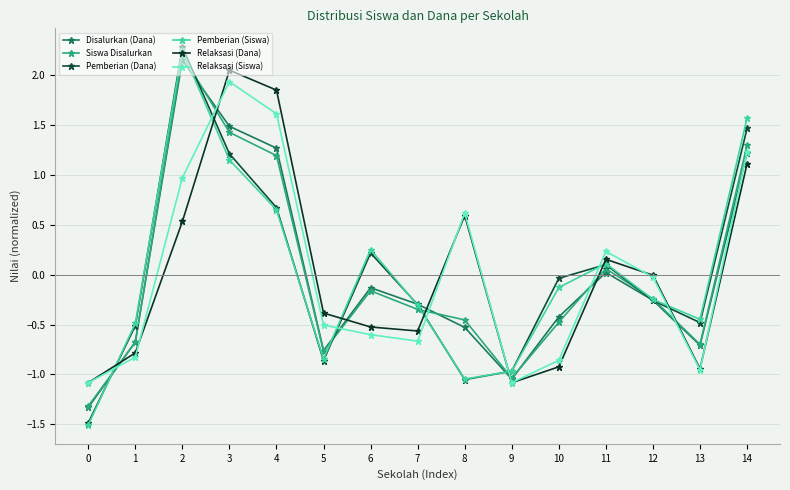

True or false: Pemberian (Dana) and Pemberian (Siswa) intersect in this chart.

True